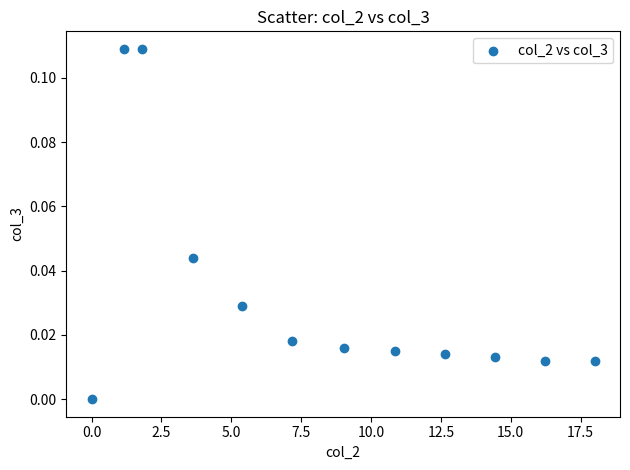

What is the average X value?

8.4